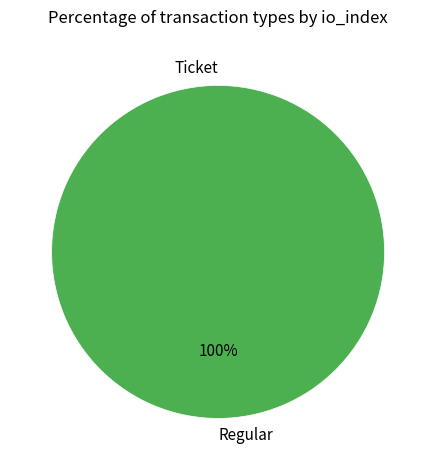

How many slices are in this pie chart?

2